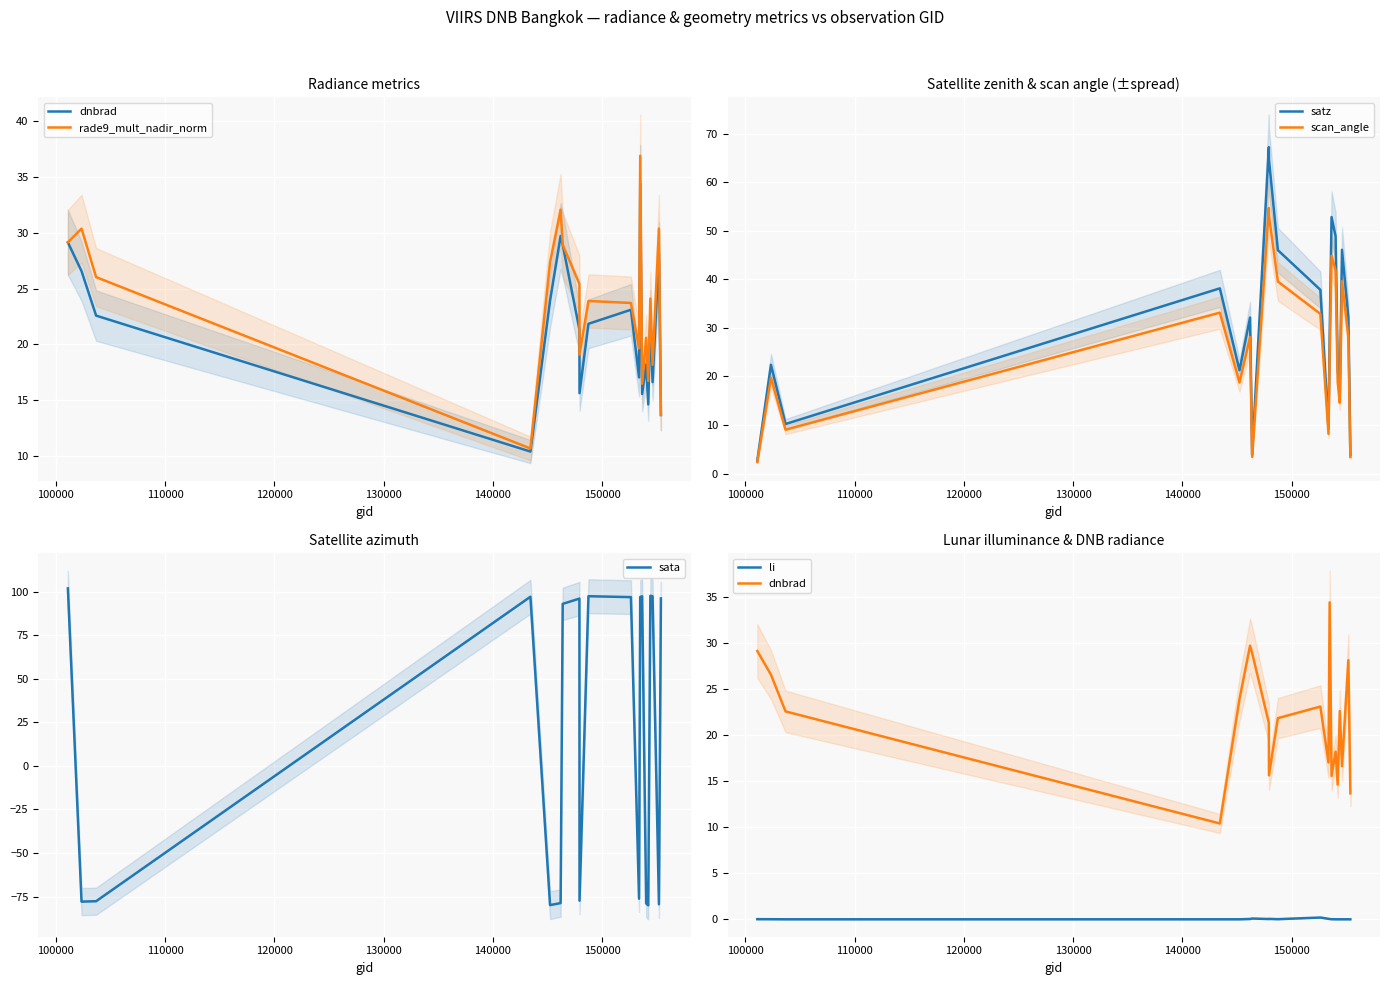

What is the maximum value for scan_angle?

54.7